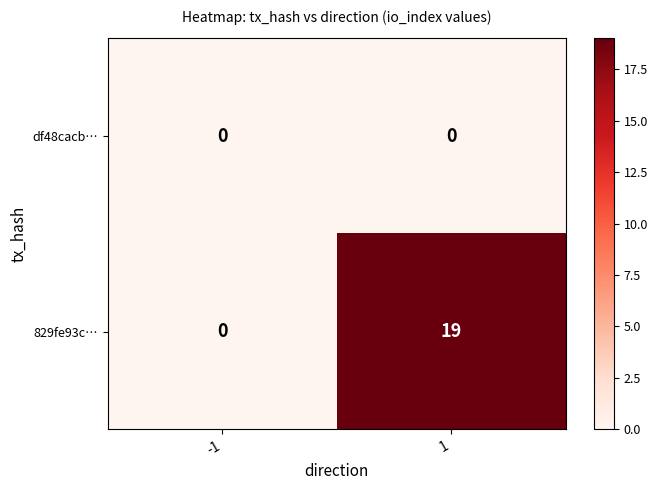

List the series in order of their overall mean, lowest first.

df48cacb…, 829fe93c…